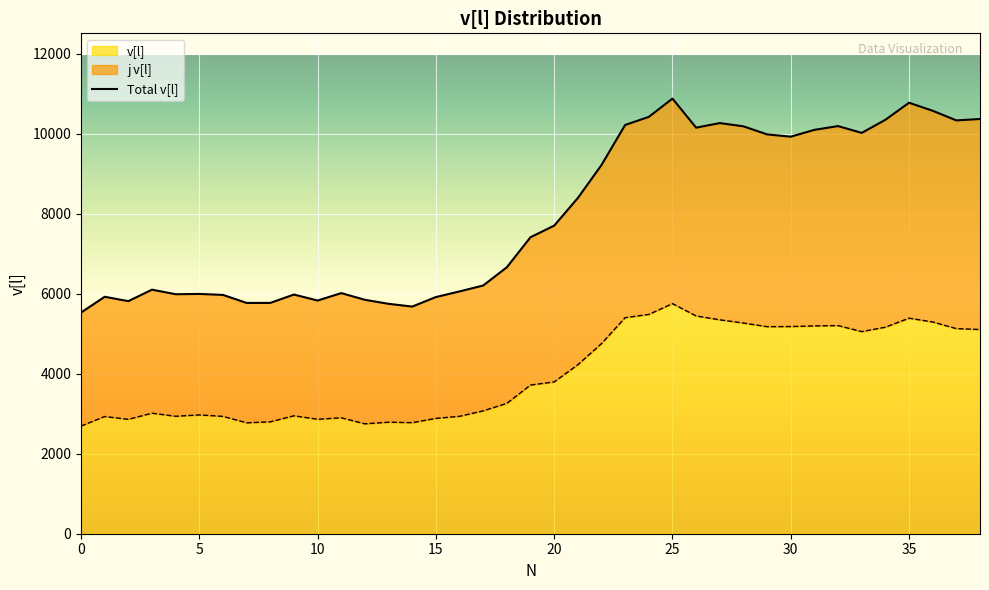

Reading right to left, what are all the values shown in this chart?

10367	10332	10573	10773	10347	10020	10190	10096	9925	9982	10184	10265	10151	10877	10420	10218	9217	8392	7701	7412	6661	6205	6057	5916	5678	5747	5847	6015	5829	5979	5770	5769	5970	5994	5987	6101	5814	5923	5528